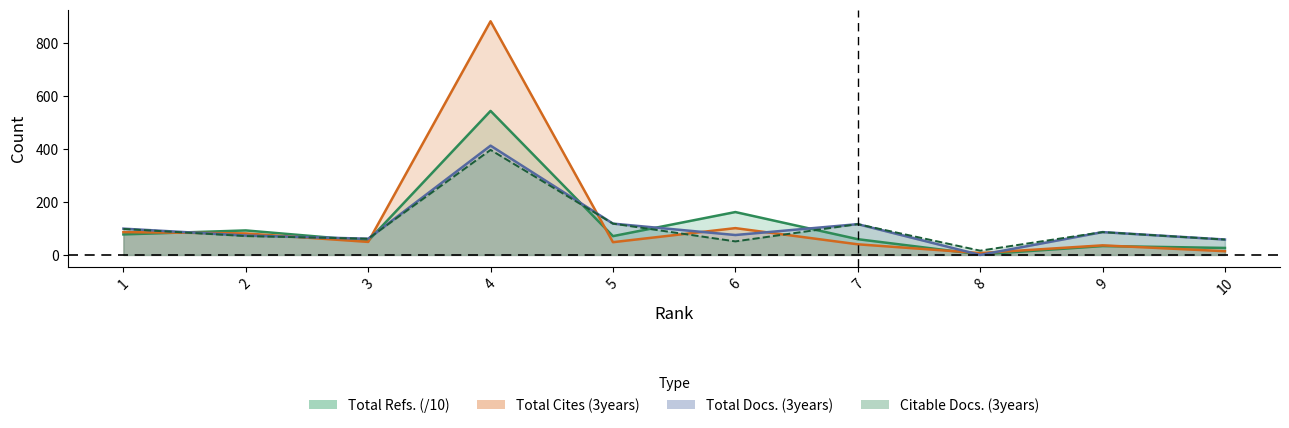

Where is the first local maximum for Total Docs. (3years)?

4